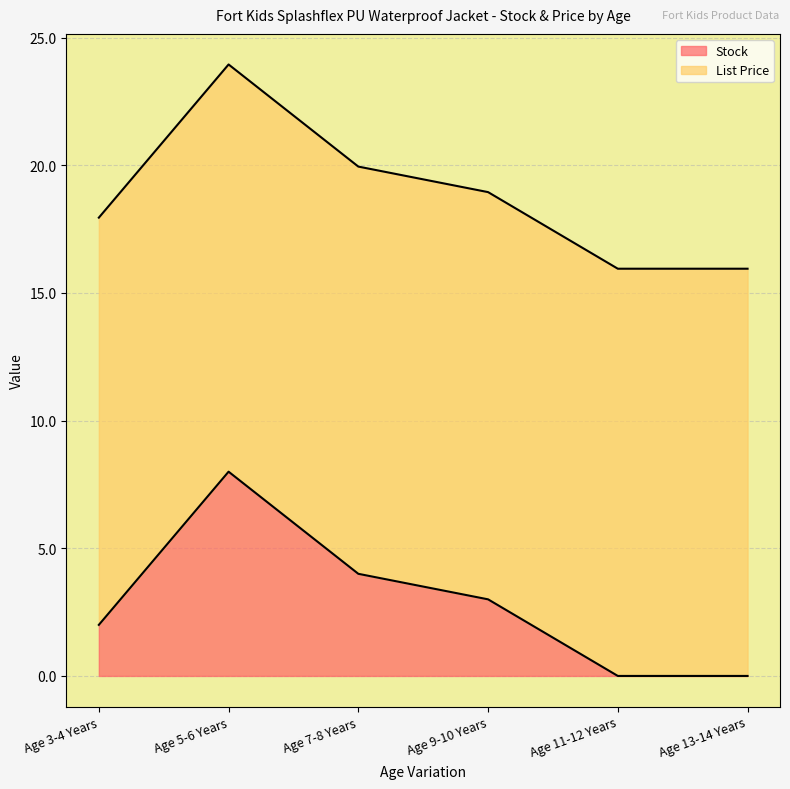

Reading left to right, extract all data points from this chart.

Age 3-4 Years=2	Age 5-6 Years=8	Age 7-8 Years=4	Age 9-10 Years=3	Age 11-12 Years=0	Age 13-14 Years=0